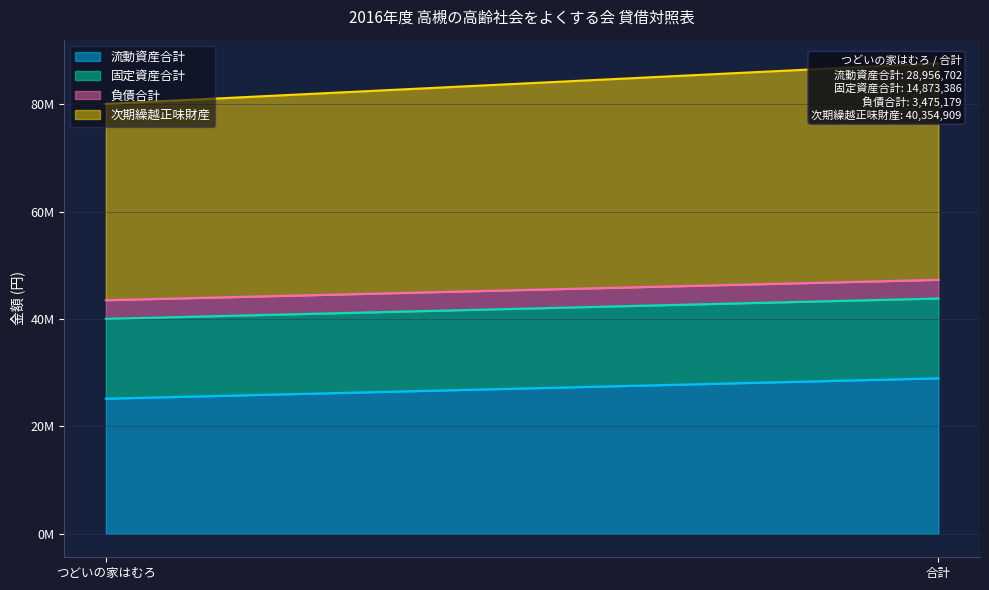

Which series has the largest total across all categories?

次期繰越正味財産